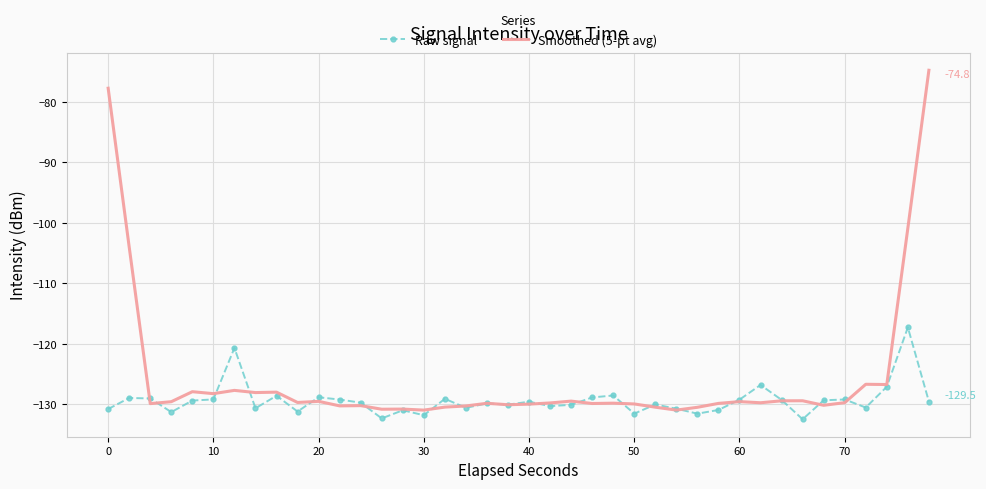

Which series has the largest total across all categories?

Smoothed (5-pt avg)